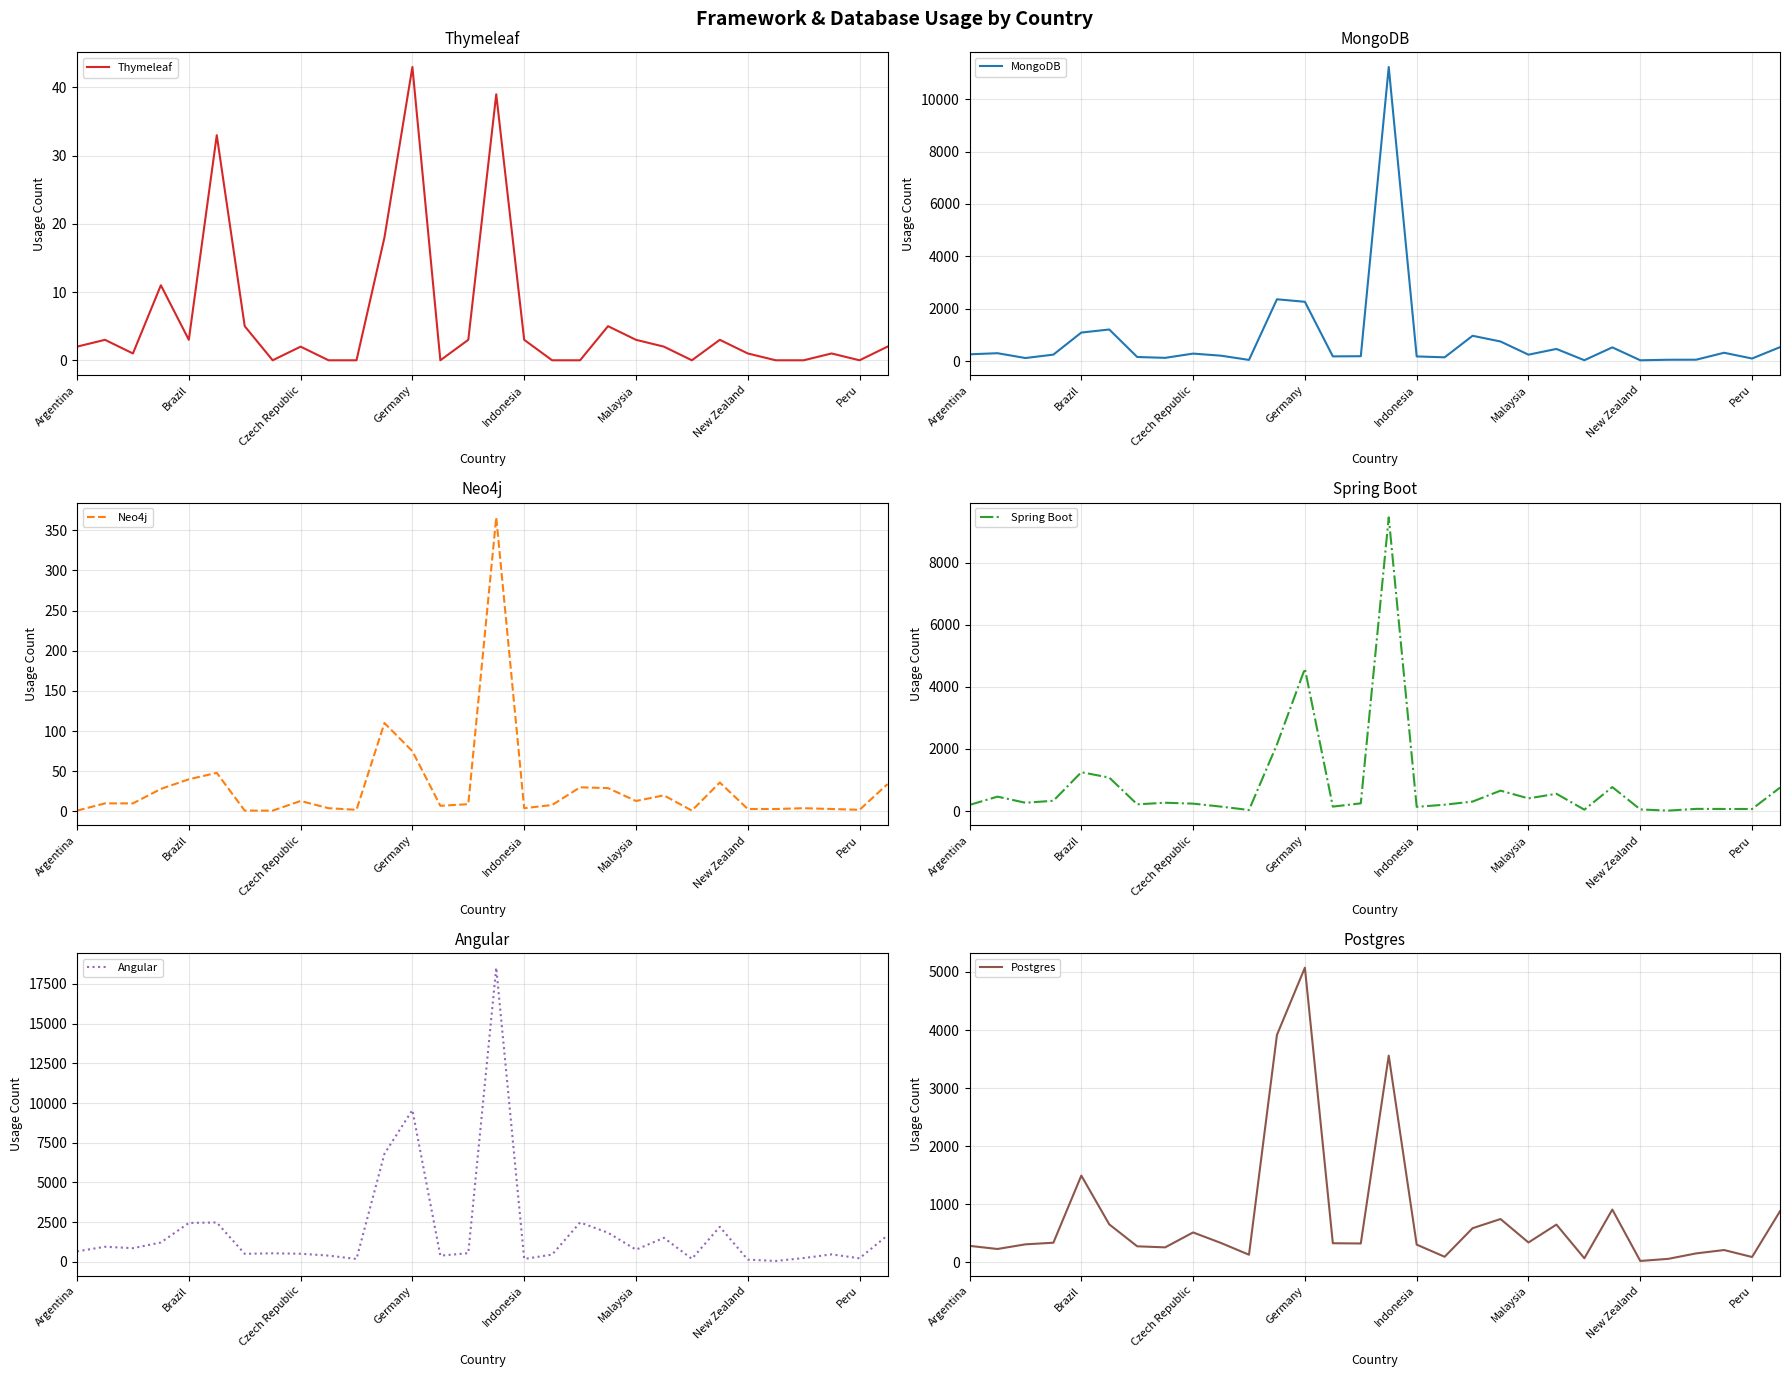

Is it true that Postgres equals 22 at 17?

False